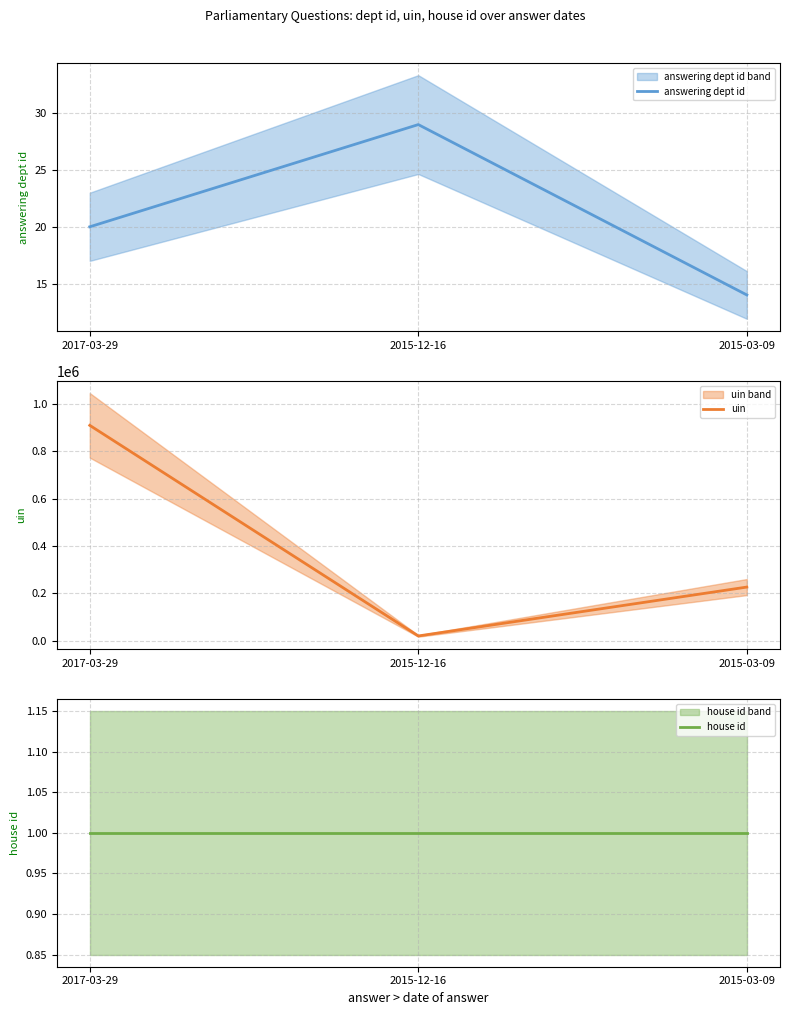

Read the house id value at 2017-03-29.

1